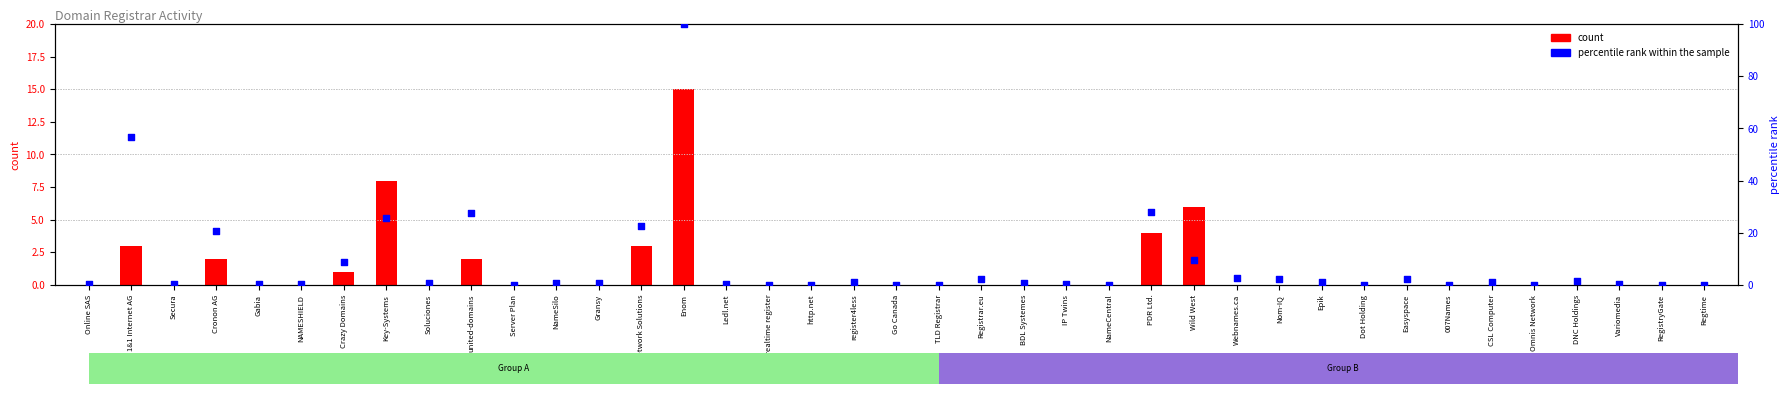

Which series has the largest total across all categories?

percentile rank within the sample